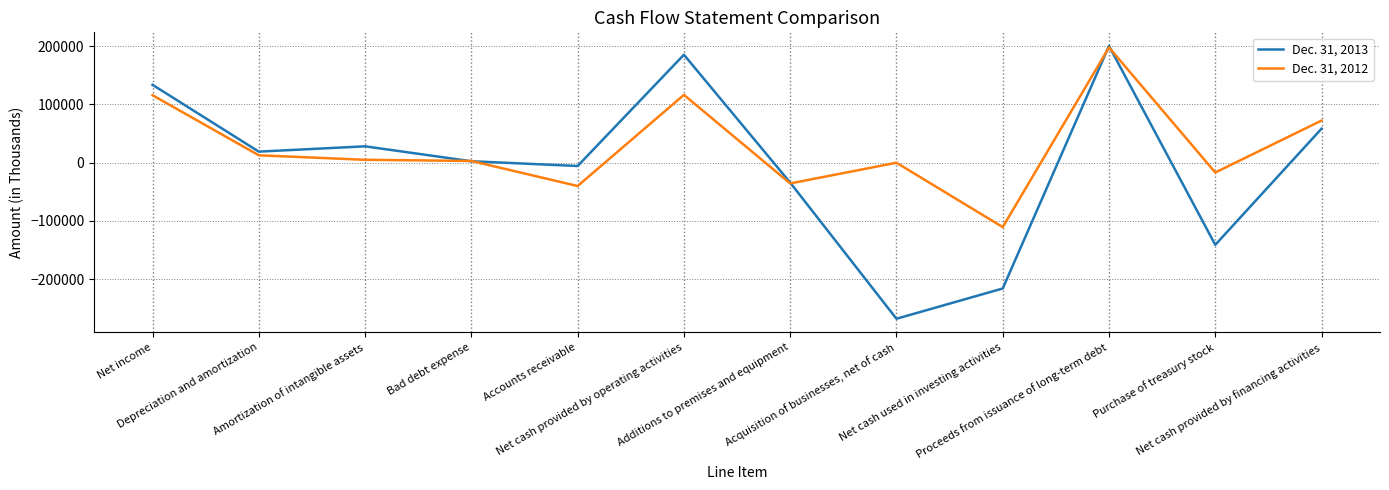

Is it true that Dec. 31, 2013 equals 19056 at Depreciation and amortization?

True